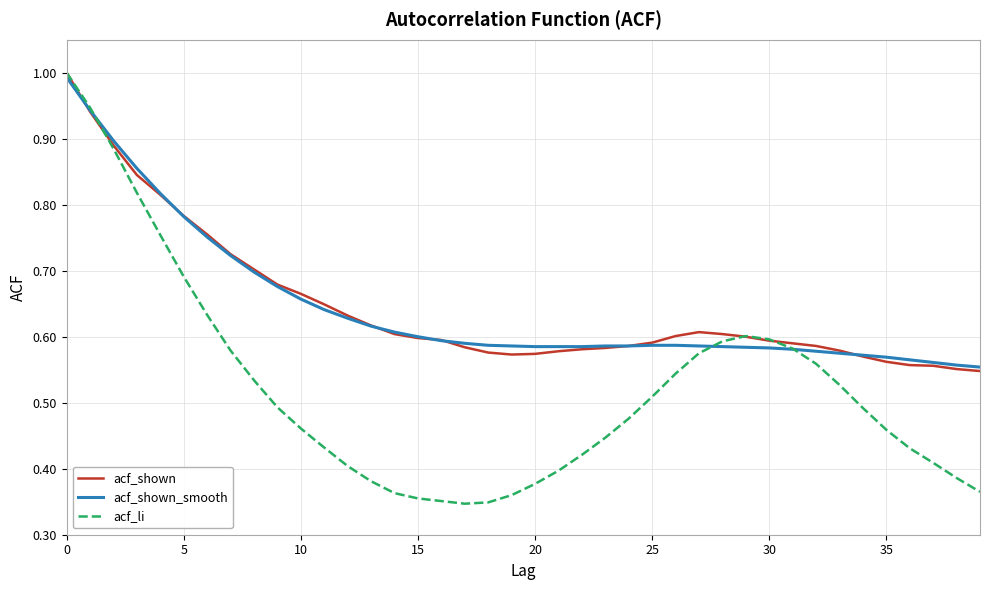

What is the highest value of the acf_shown series?

1.0